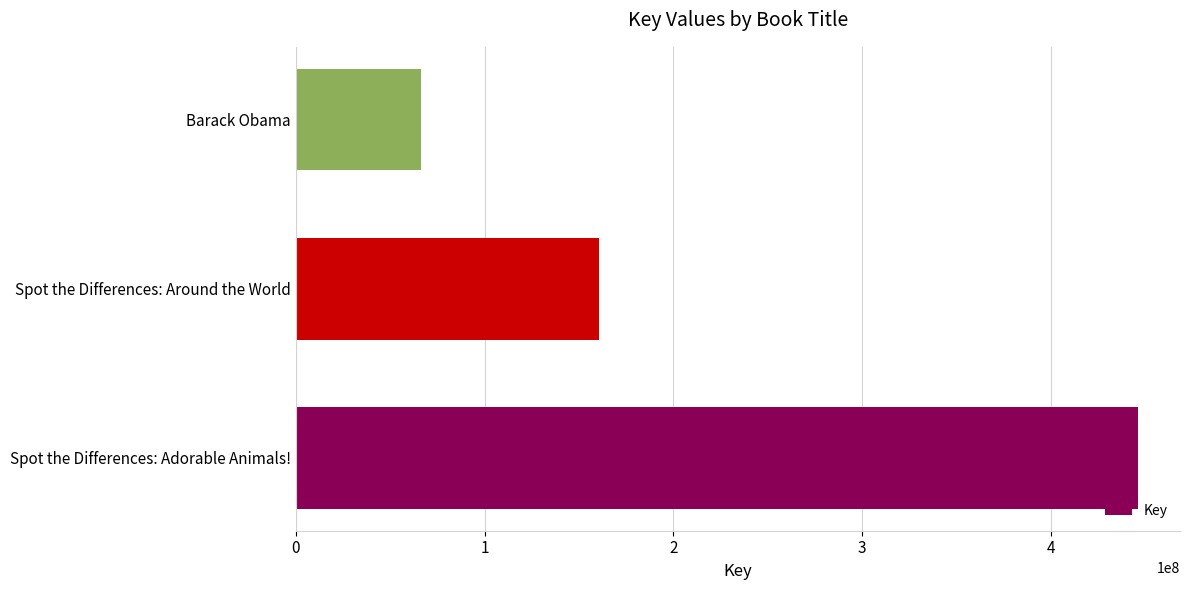

What is the difference between the second highest and minimum values?

94476116